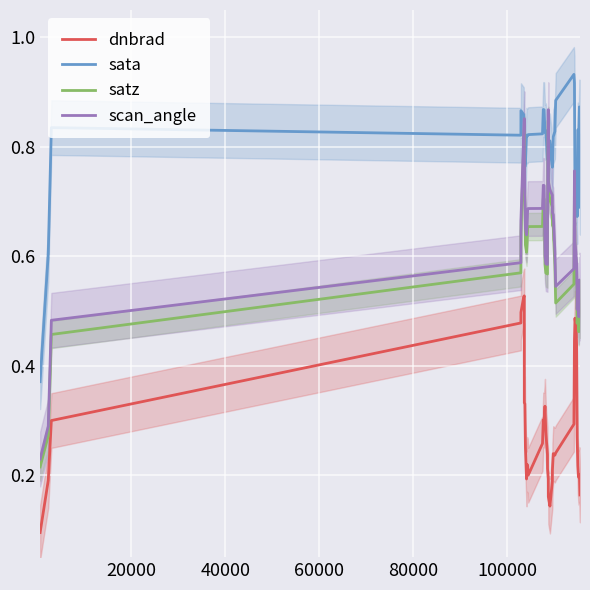

True or false: dnbrad has more than 1 points higher than both neighbors.

True